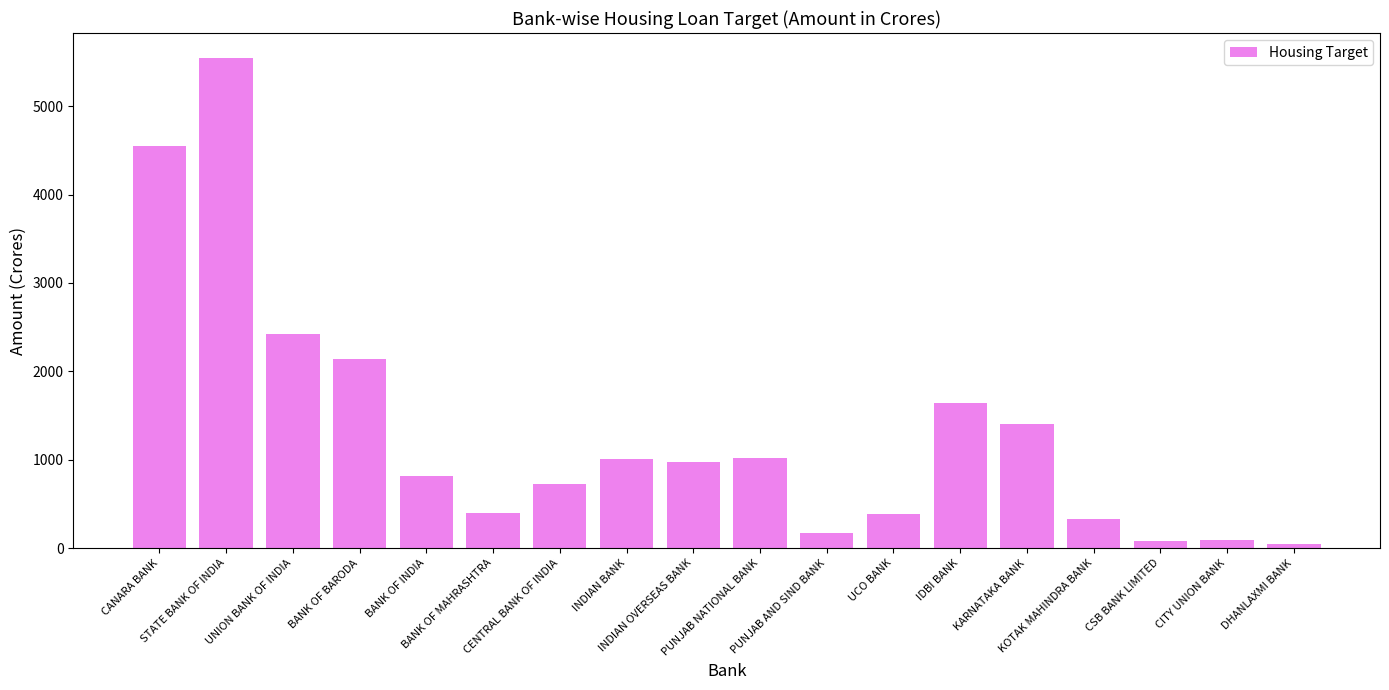

What is the sum of all values?

23752.6